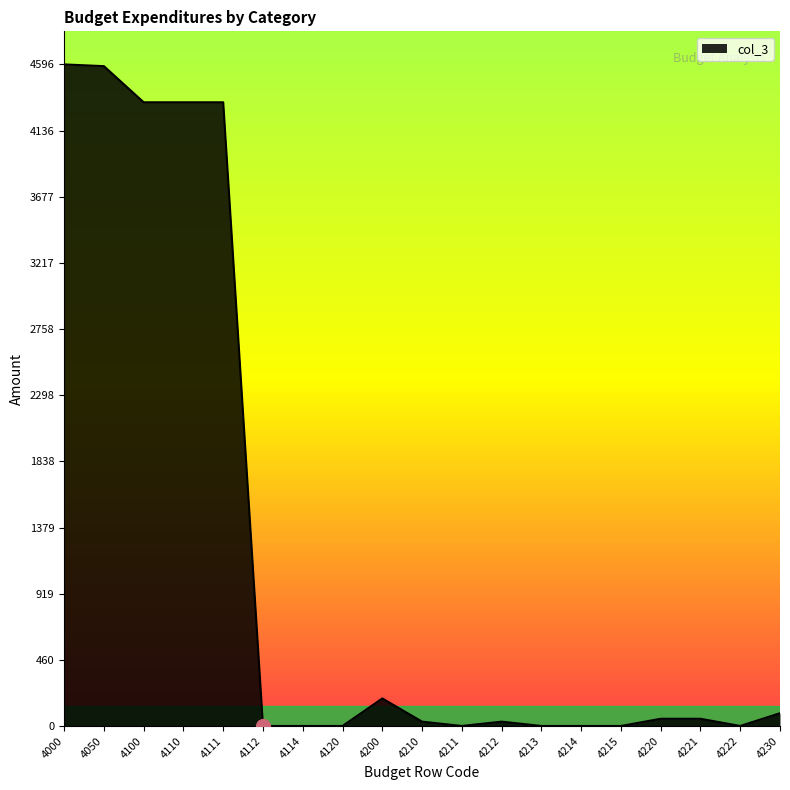

What is the change in value from 4110 to 4210?

-4302.8